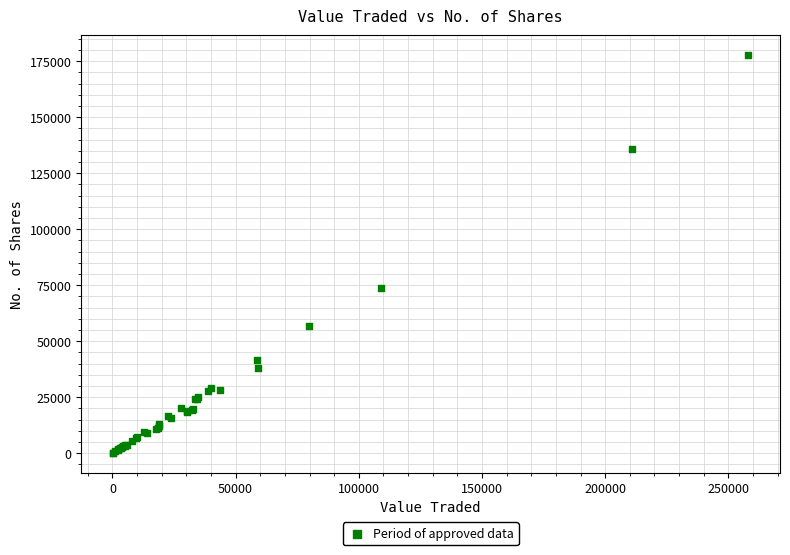

What Y value in the scatter plot is closest to 88906?

73547